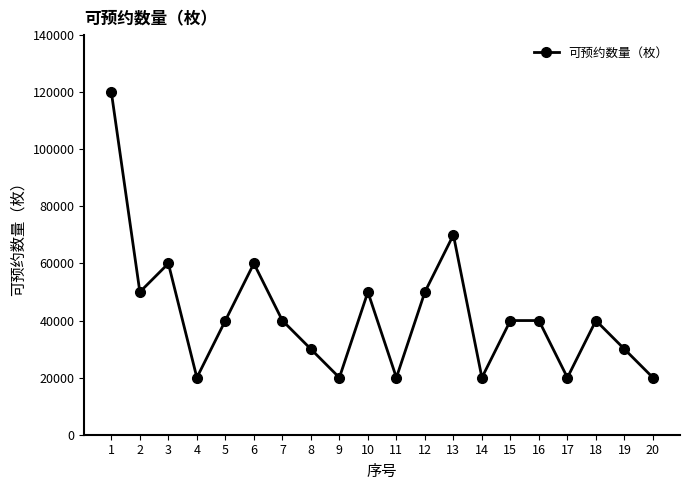

Which has a higher value, 14 or 15?

15